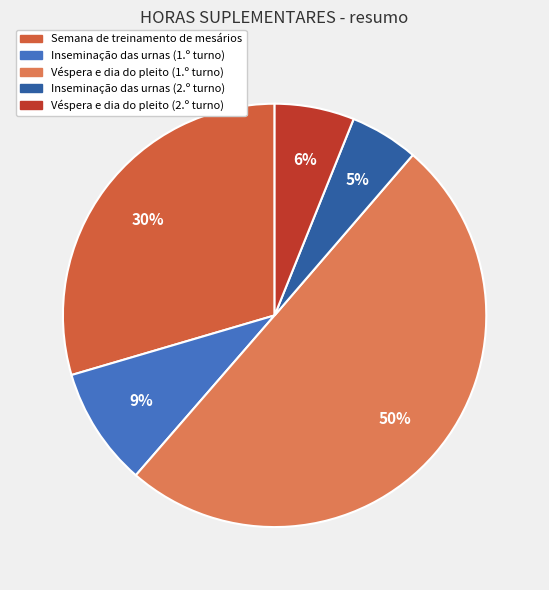

True or false: Inseminação das urnas (2.º turno) accounts for 5% of the total.

True